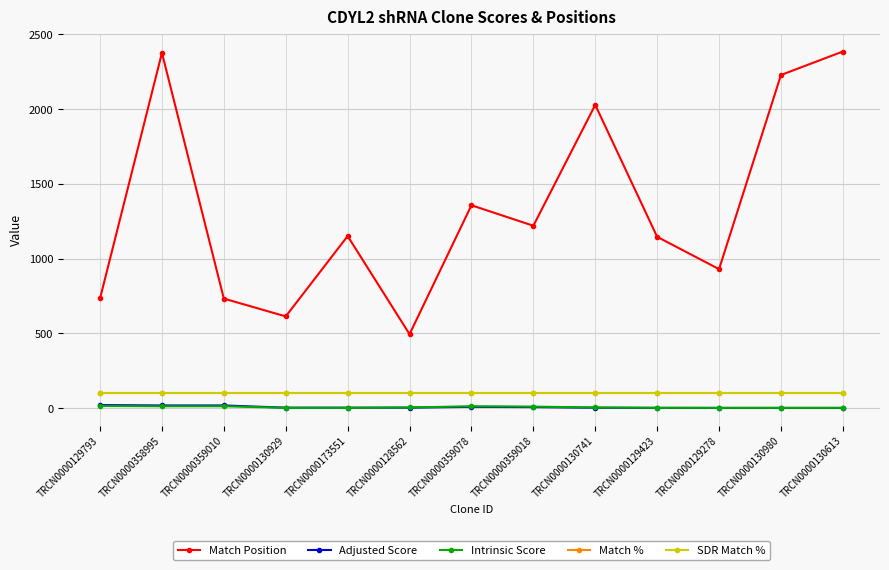

What is the average value of the Intrinsic Score series?

7.0